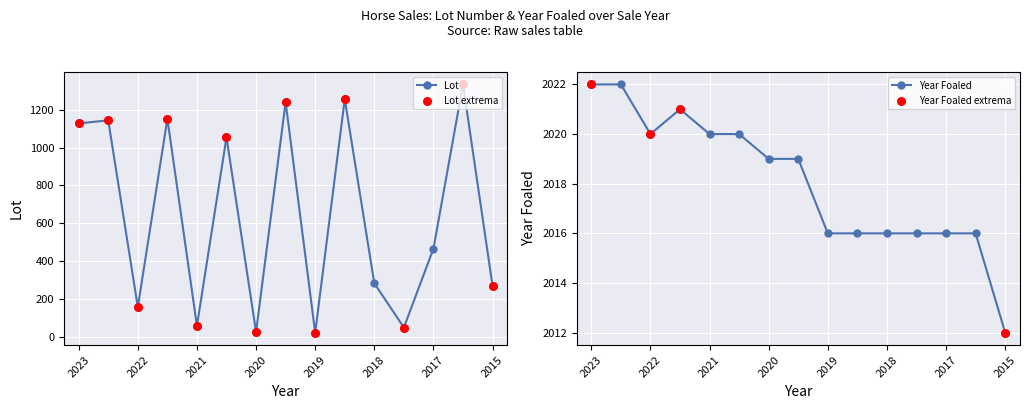

Which series has the largest total across all categories?

Year Foaled